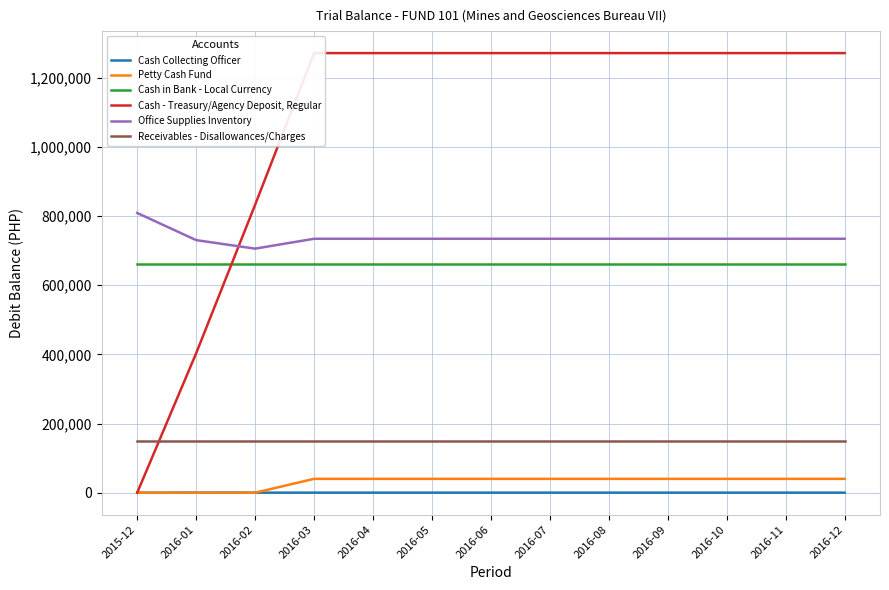

Does the chart display data point markers on the line(s)?

No